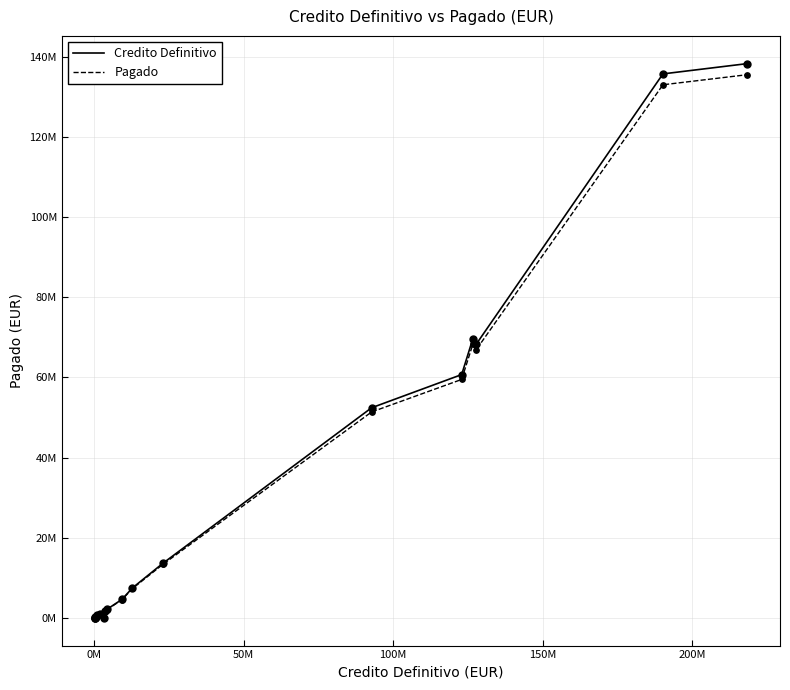

Does the chart have visible grid lines?

Yes